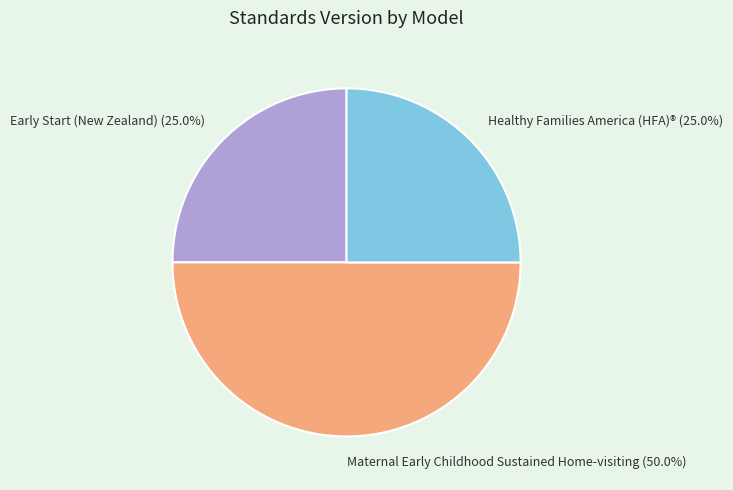

True or false: Healthy Families America (HFA)® accounts for 25% of the total.

True